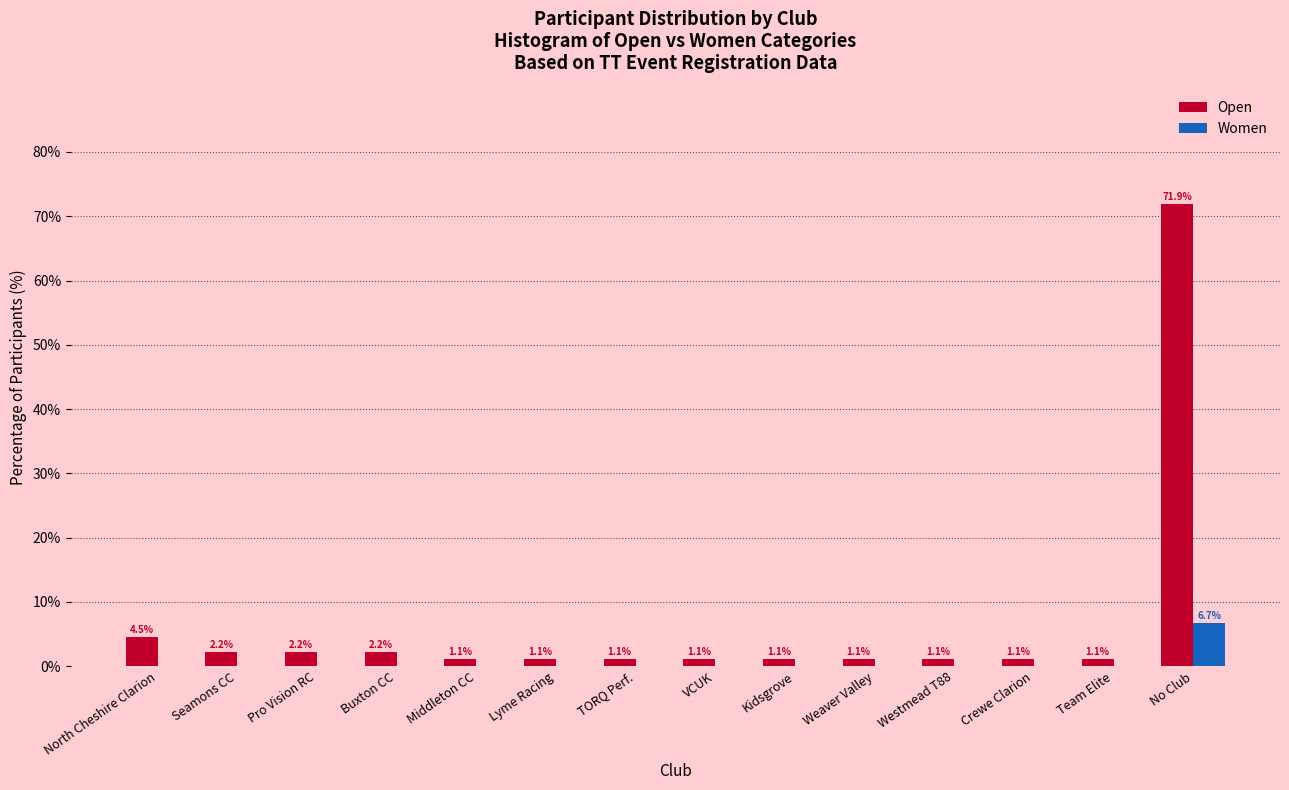

Reading right to left, what are all the values shown in this chart?

Open: No Club=71.9	Team Elite=1.1	Crewe Clarion=1.1	Westmead T88=1.1	Weaver Valley=1.1	Kidsgrove=1.1	VCUK=1.1	TORQ Perf.=1.1	Lyme Racing=1.1	Middleton CC=1.1	Buxton CC=2.2	Pro Vision RC=2.2	Seamons CC=2.2	North Cheshire Clarion=4.5
Women: No Club=6.7	Team Elite=0.0	Crewe Clarion=0.0	Westmead T88=0.0	Weaver Valley=0.0	Kidsgrove=0.0	VCUK=0.0	TORQ Perf.=0.0	Lyme Racing=0.0	Middleton CC=0.0	Buxton CC=0.0	Pro Vision RC=0.0	Seamons CC=0.0	North Cheshire Clarion=0.0